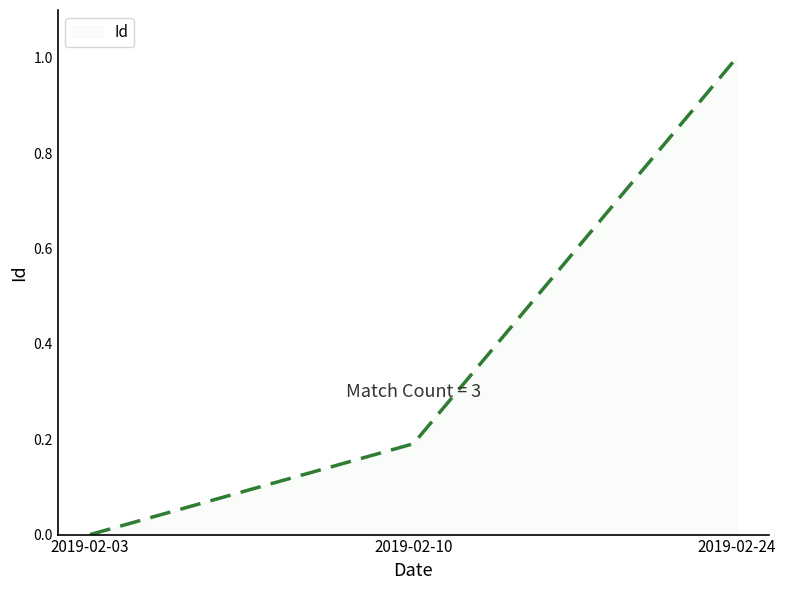

Rank the categories by value from lowest to highest.

2019-02-03, 2019-02-10, 2019-02-24